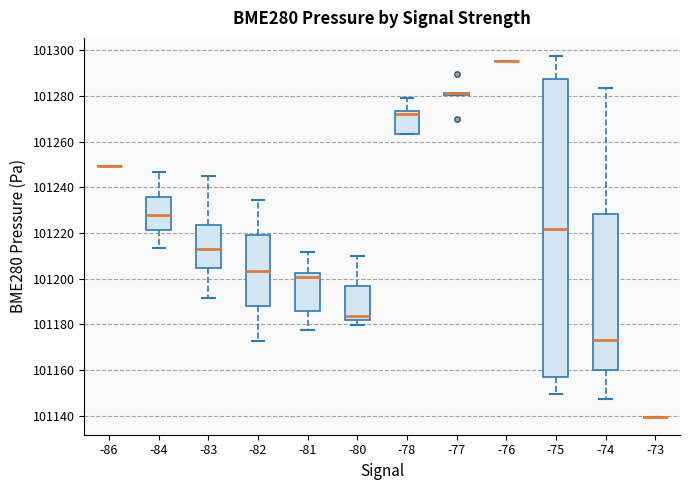

Comparing the boxes themselves (not the whiskers), which one is the tallest?

-75